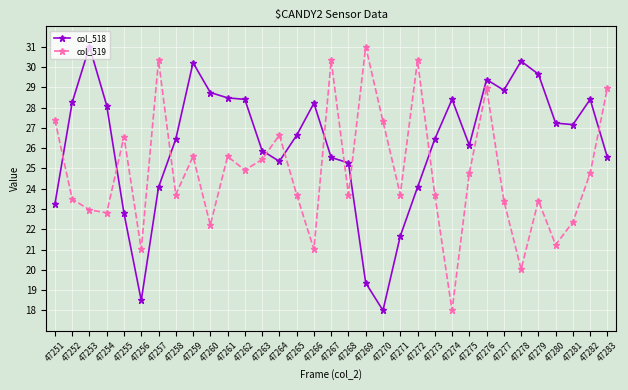

At 47275, list the series in order from largest to smallest.

col_518, col_519